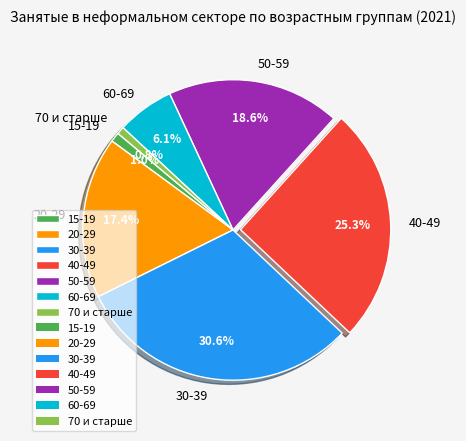

Which has a higher value, 20-29 or 60-69?

20-29